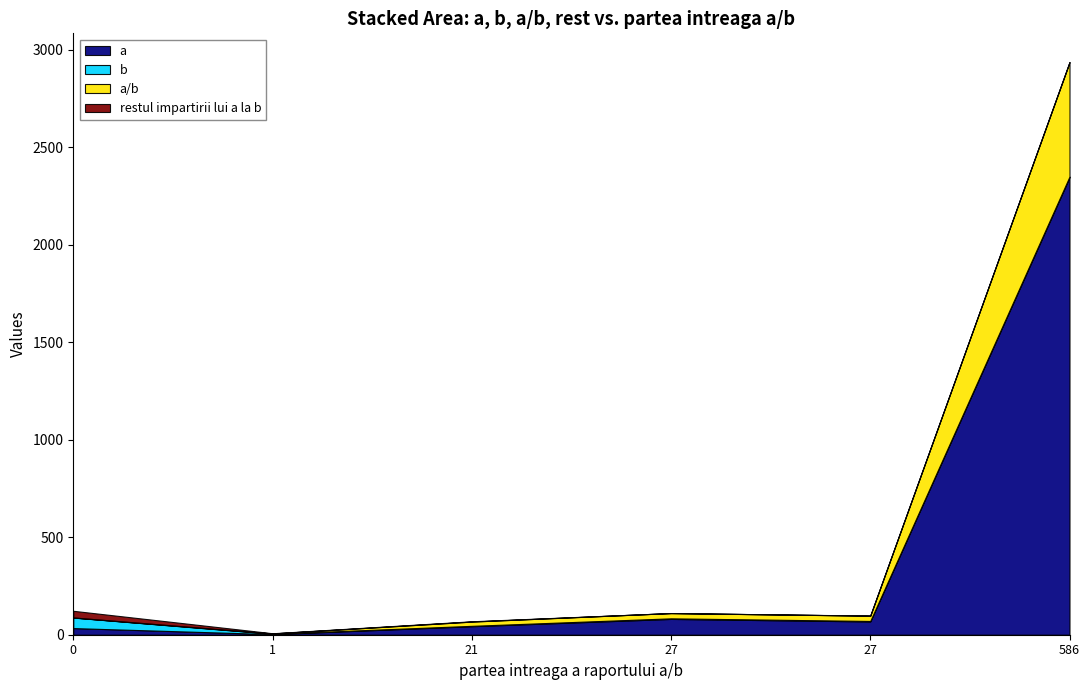

What is the spread (max minus min) of values at 586?

2344.0